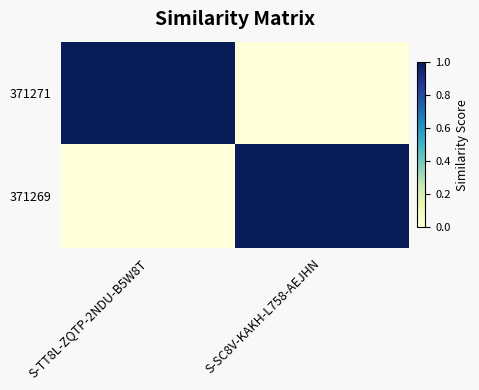

What is the difference between the highest and lowest values at S-SC8V-KAKH-L758-AEJHN?

1